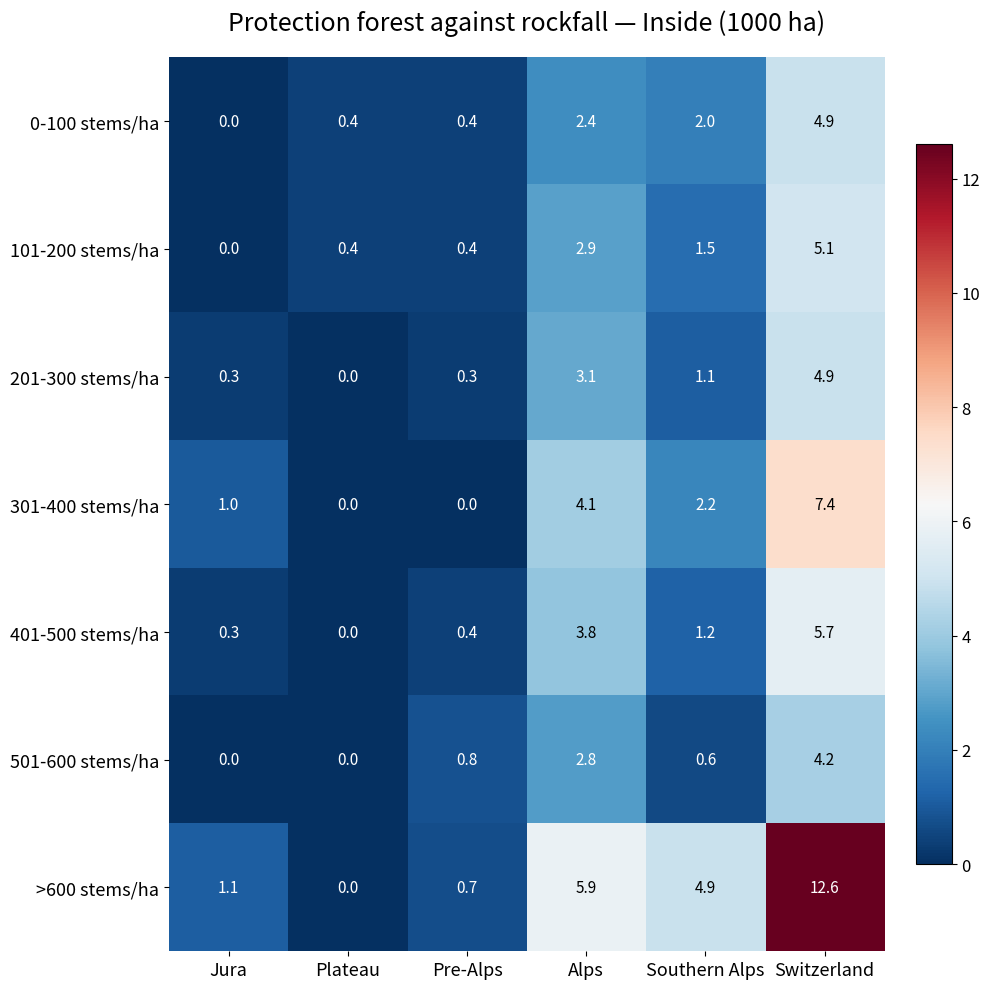

True or false: 401-500 stems/ha has a value of 0.3 at Jura.

True